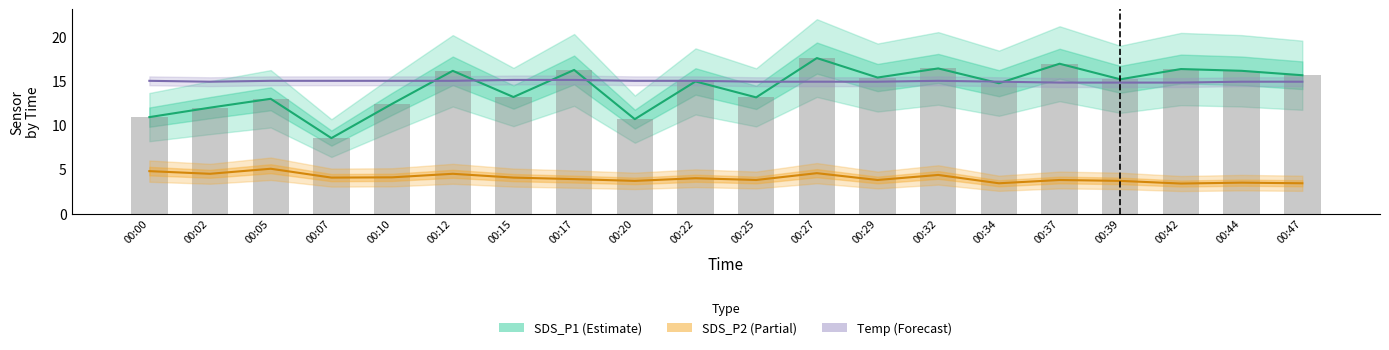

What is the greatest value displayed?

17.6